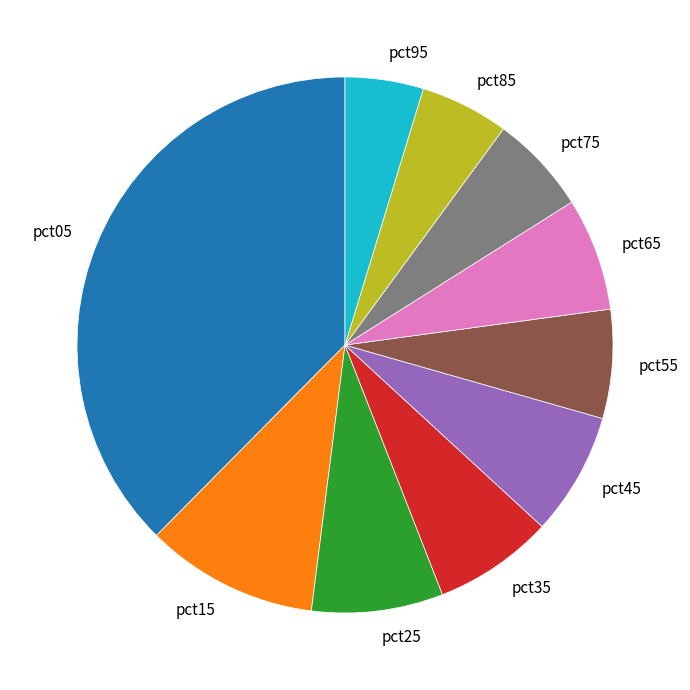

Does any single category account for the majority?

No